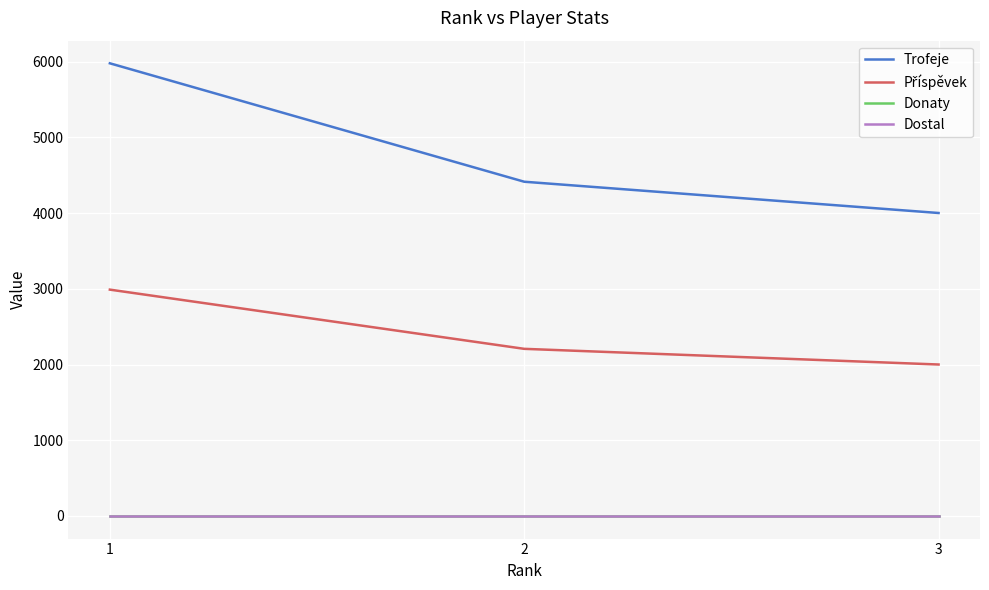

Is this an area chart (filled region under the line)?

No